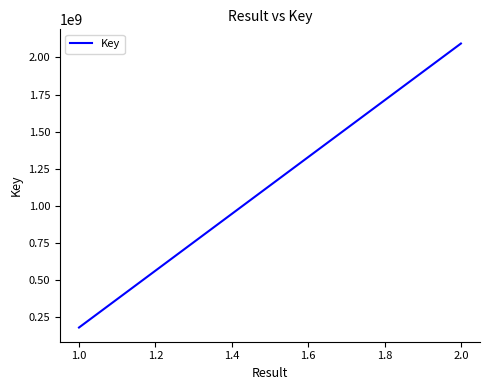

What is the minimum value shown in the chart?

179209030